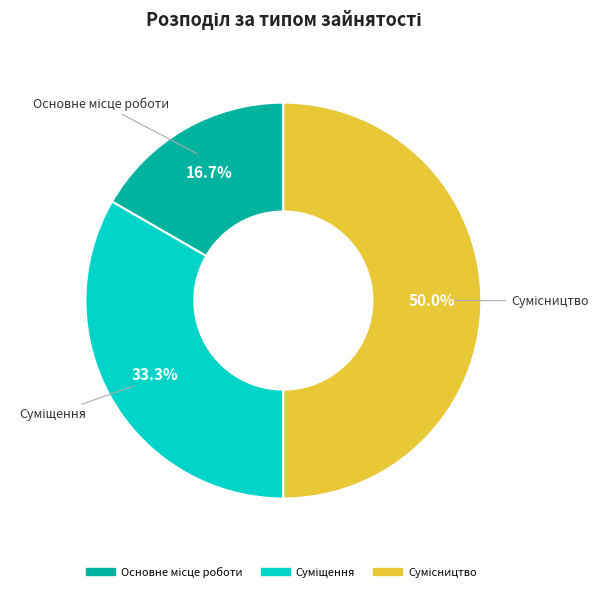

Is the sum of Суміщення and Сумісництво greater than half?

Yes